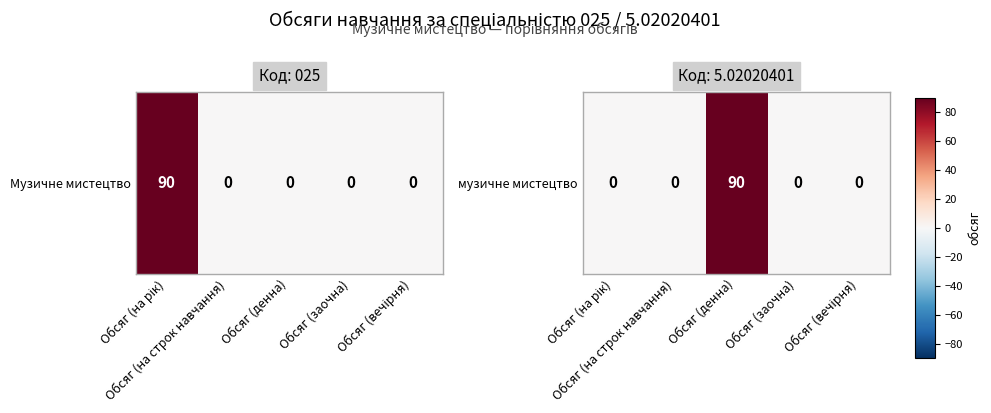

Rank the categories by value from lowest to highest.

Обсяг (на рік), Обсяг (на строк навчання), Обсяг (заочна), Обсяг (вечірня), Обсяг (денна)